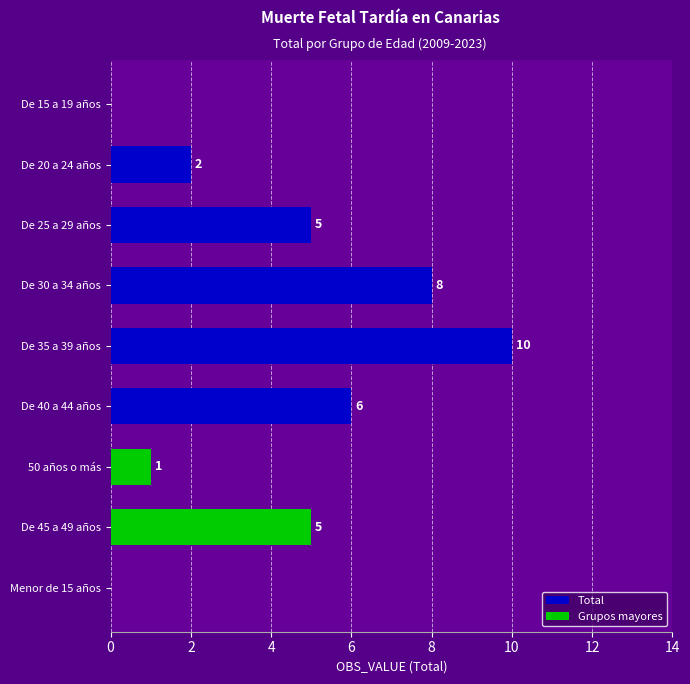

How many values are above zero?

7